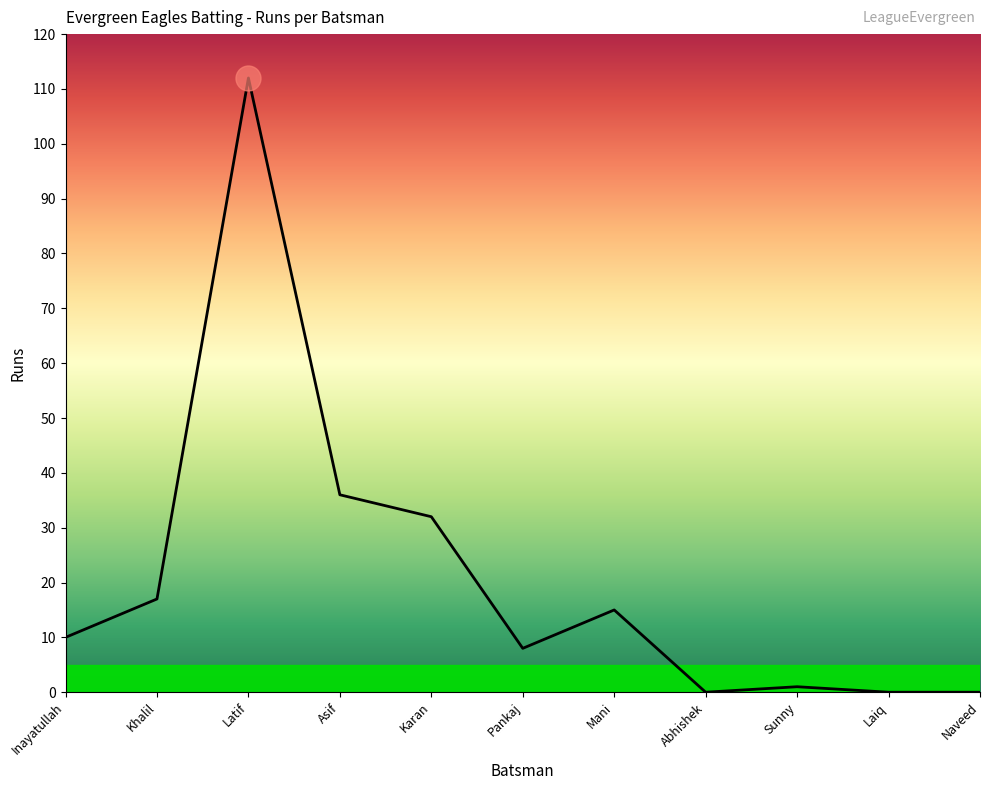

Is it true that the value at Khalil is 17?

True